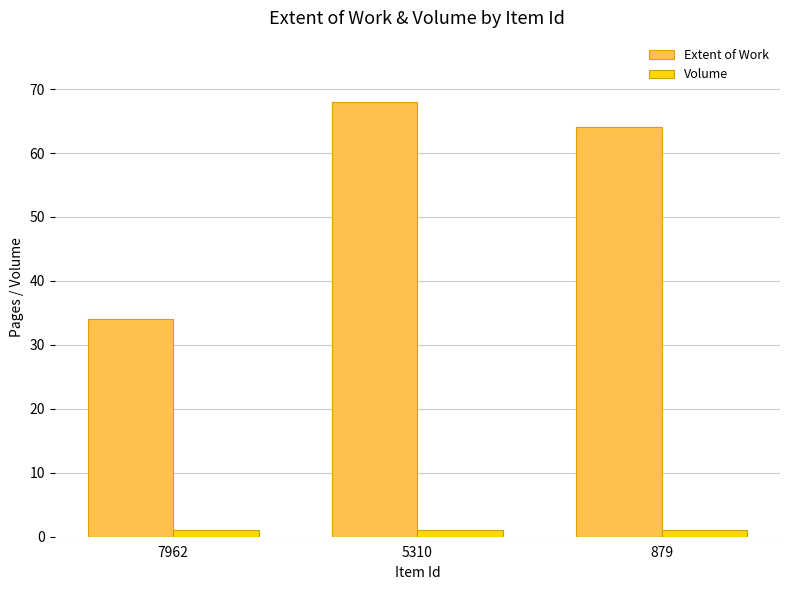

True or false: Volume has a value of 1 at 879.

True